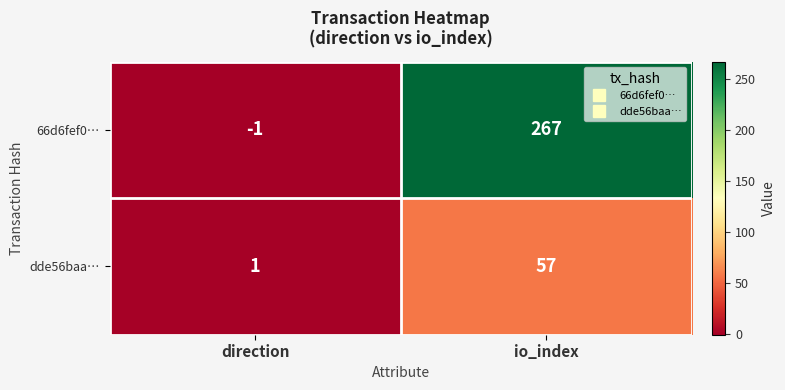

Which category has the lowest value across all series?

direction